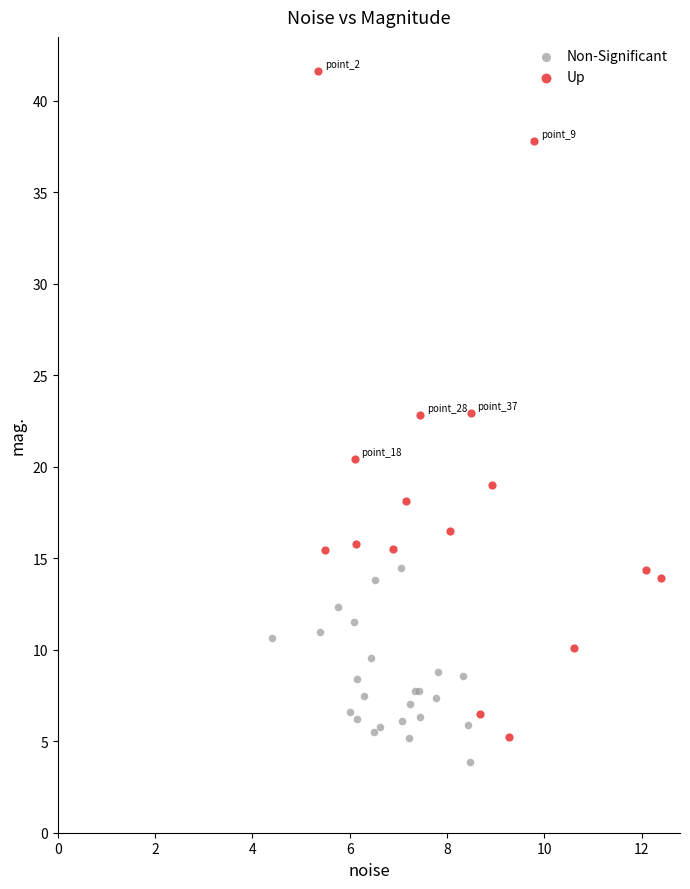

Which series has the widest spread of Y values?

Up